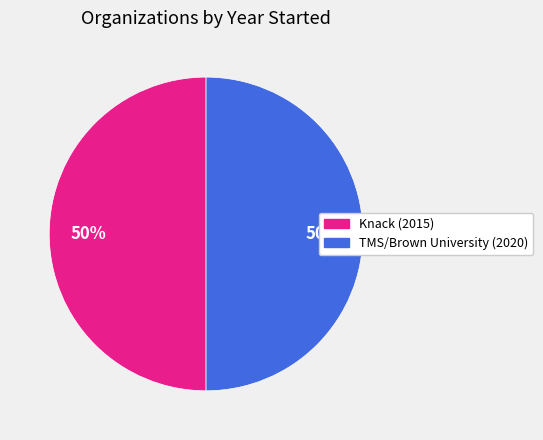

To the nearest percent, what percentage of the pie is Knack (2015)?

50%